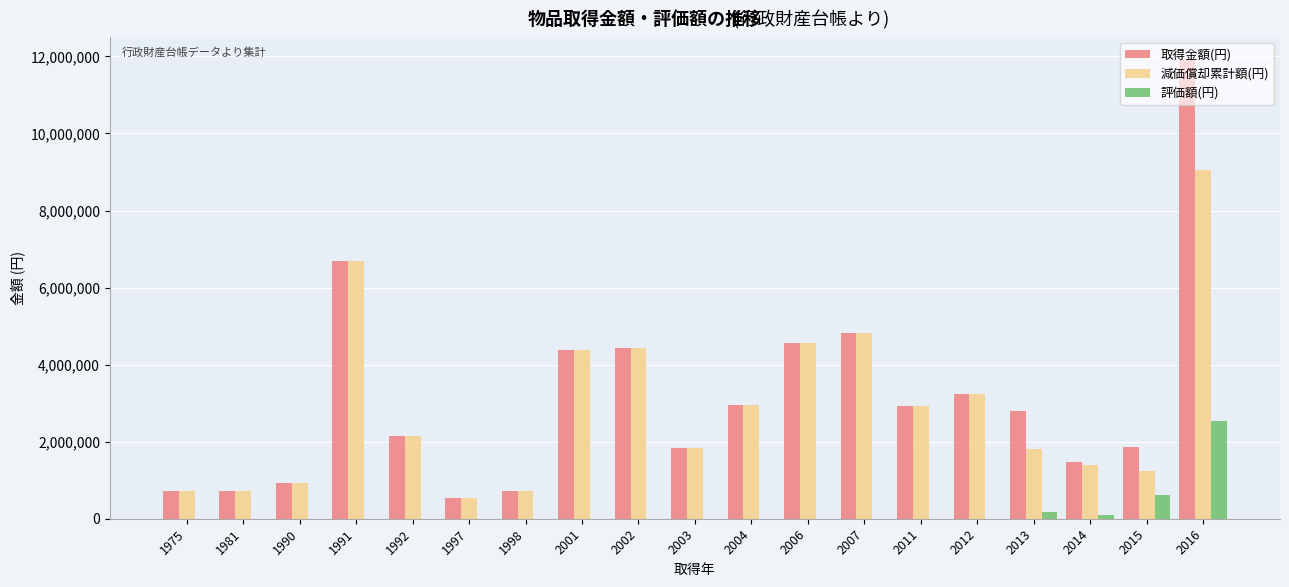

The value of 取得金額(円) at 2012 is 1803635. True or false?

False